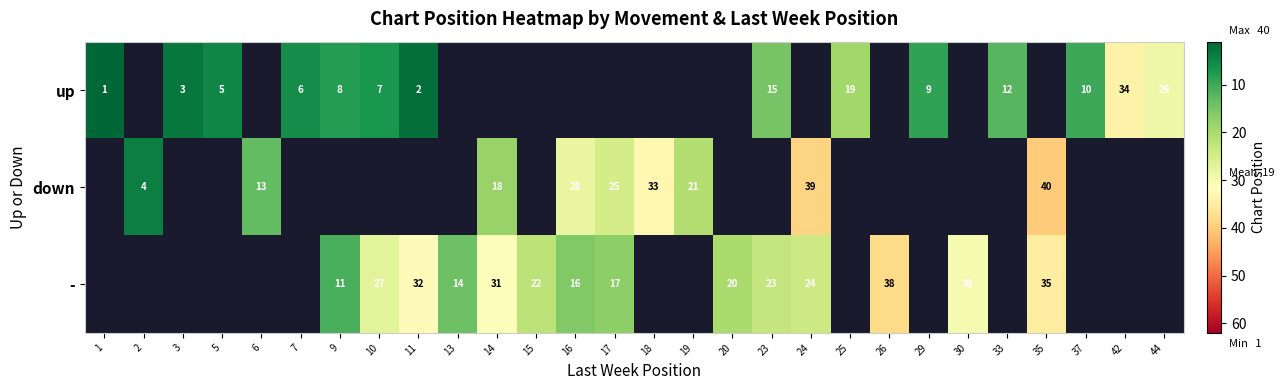

What is the sum of the up values at 1 and 25?

20